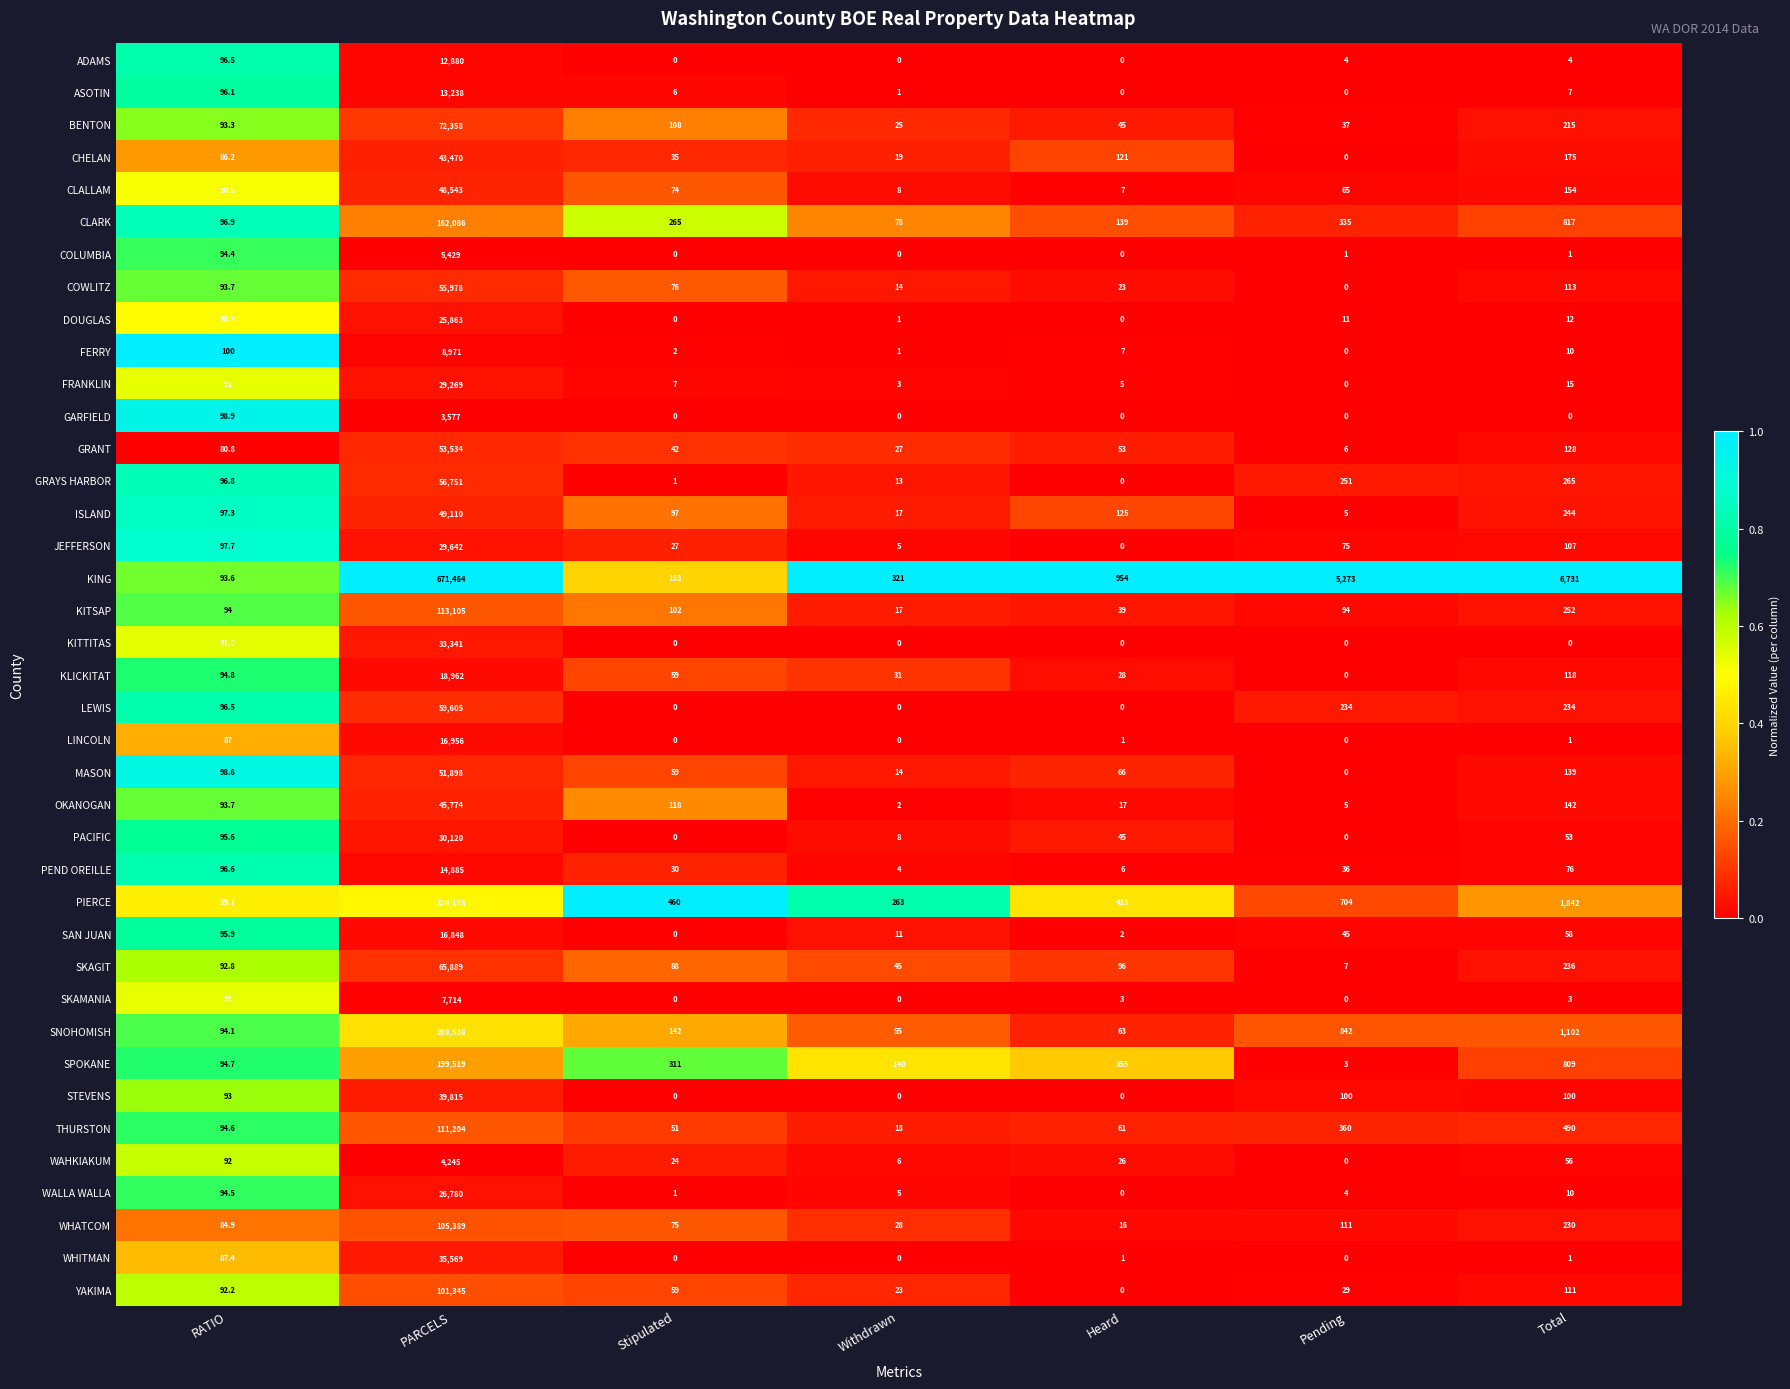

Which series has the largest range (max minus min)?

KING